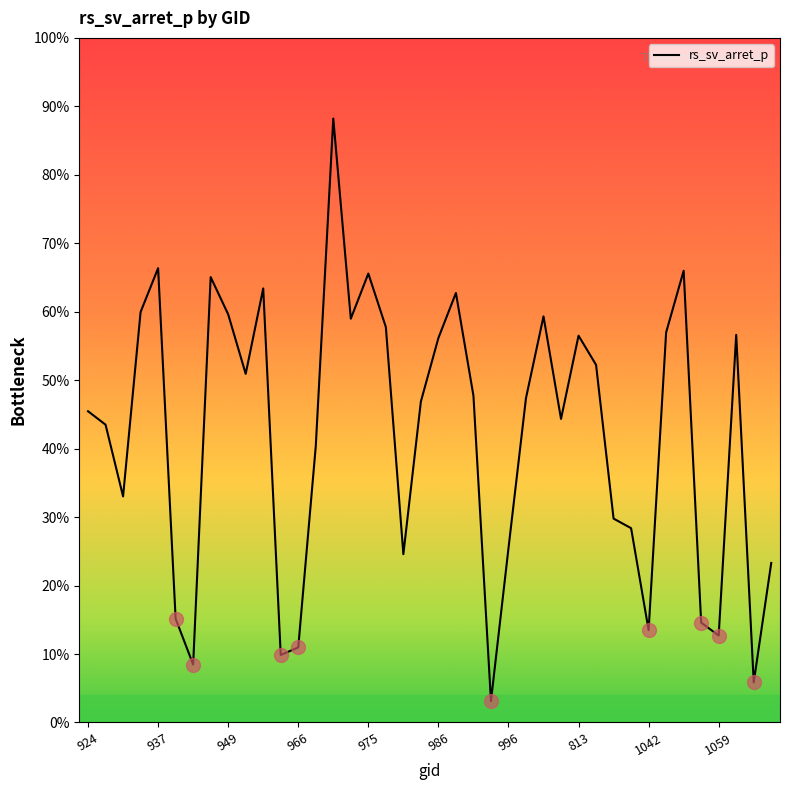

Is this an area chart (filled region under the line)?

No